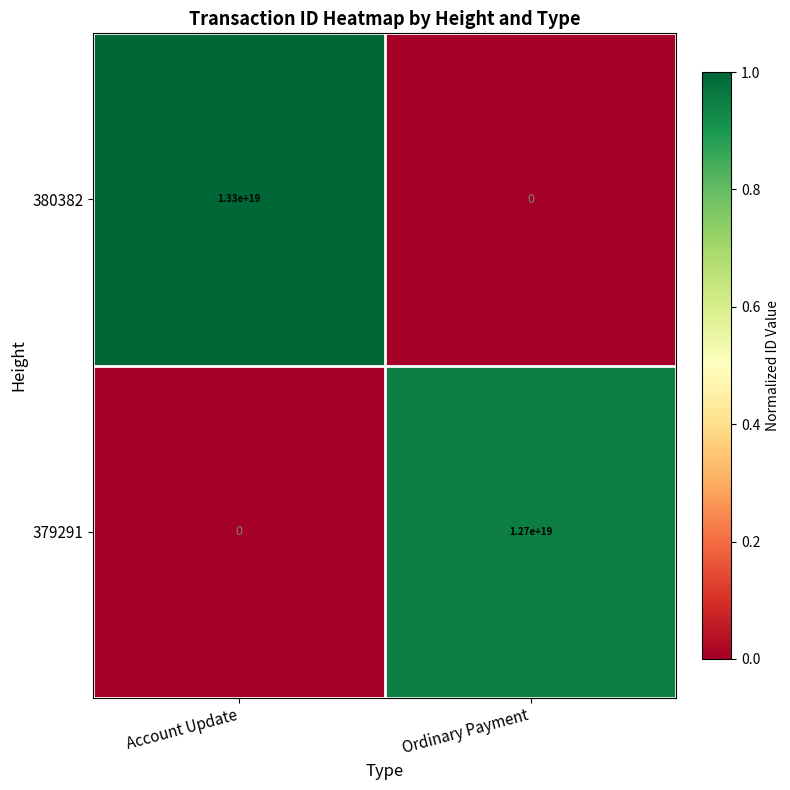

How many series are shown in this chart?

2